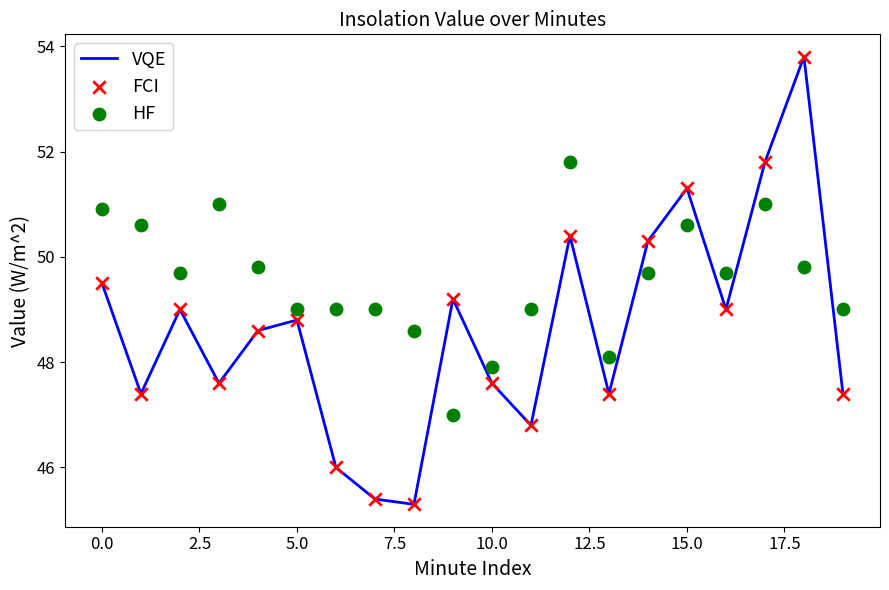

At which category is the sum across all series the highest?

18